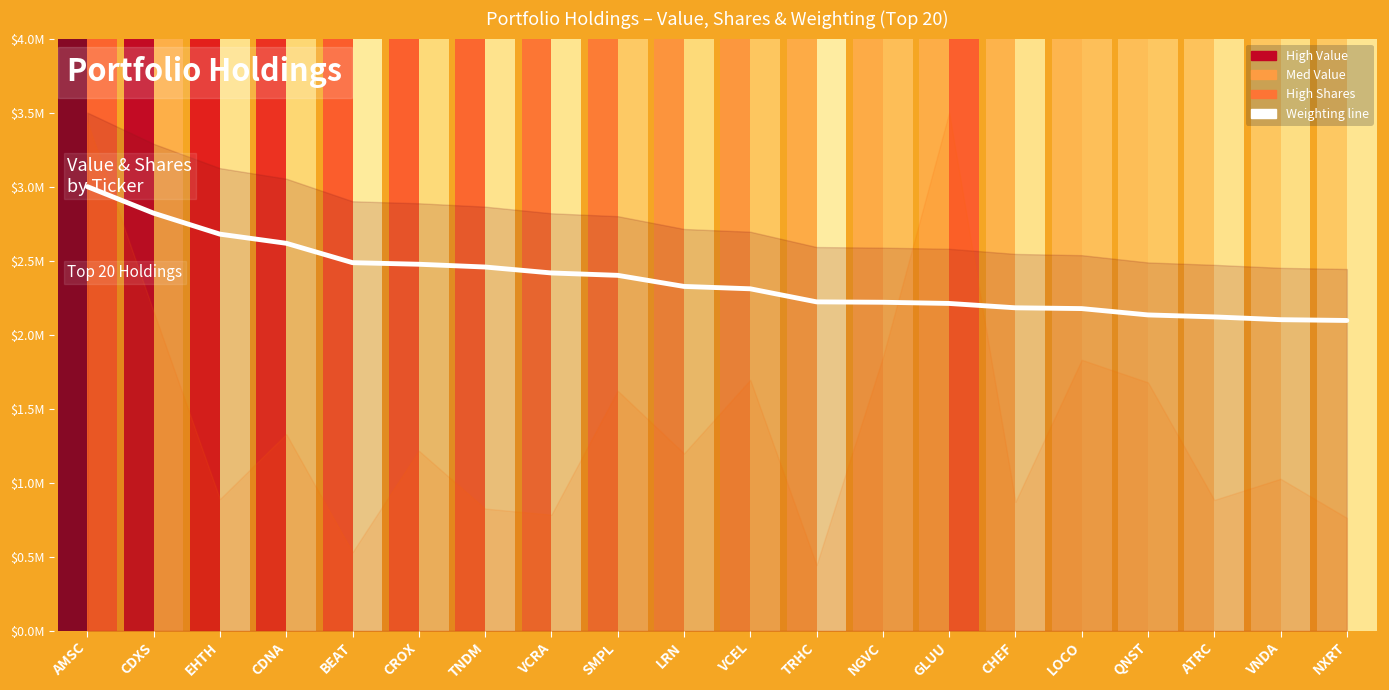

Reading right to left, what are all the values shown in this chart?

2096256.7	2101604.3	2120320.9	2133689.8	2176470.6	2181818.2	2211229.9	2219251.3	2221925.1	2310160.4	2326203.2	2401069.5	2417112.3	2457219.3	2475935.8	2486631.0	2617647.1	2679144.4	2820855.6	3000000.0